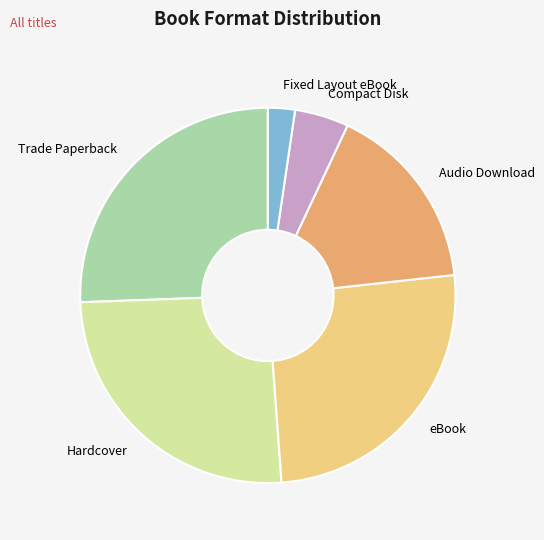

Is it true that Hardcover is 26% of the pie?

True